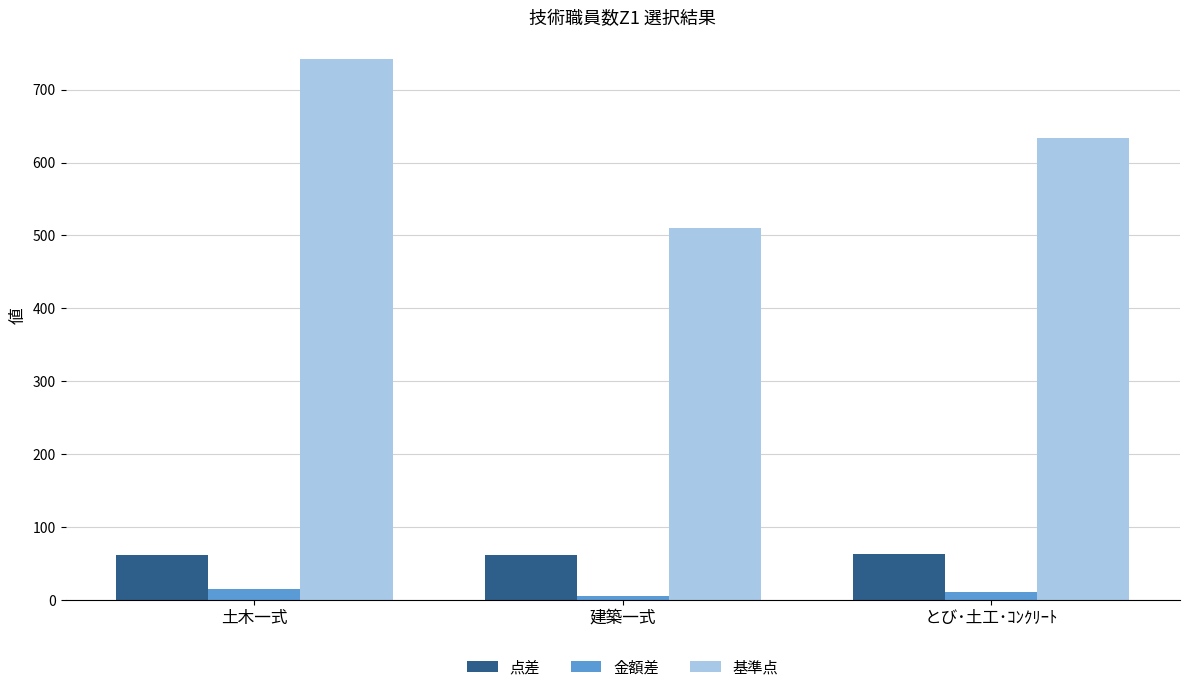

Is it true that 基準点 equals 231 at 建築一式?

False